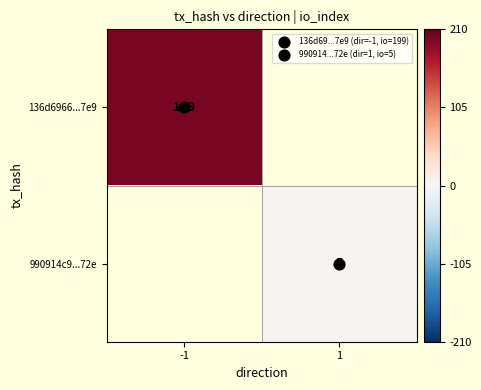

Is it true that 136d6966...7e9 equals 298.7 at -1?

False